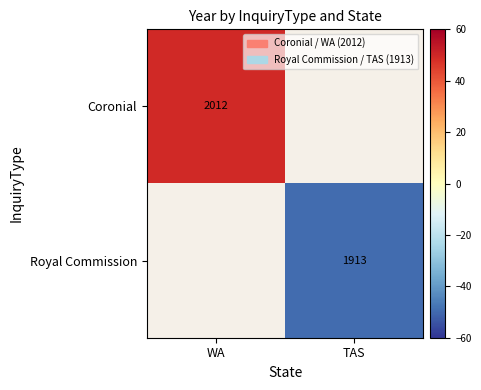

How many distinct data groups are displayed?

2